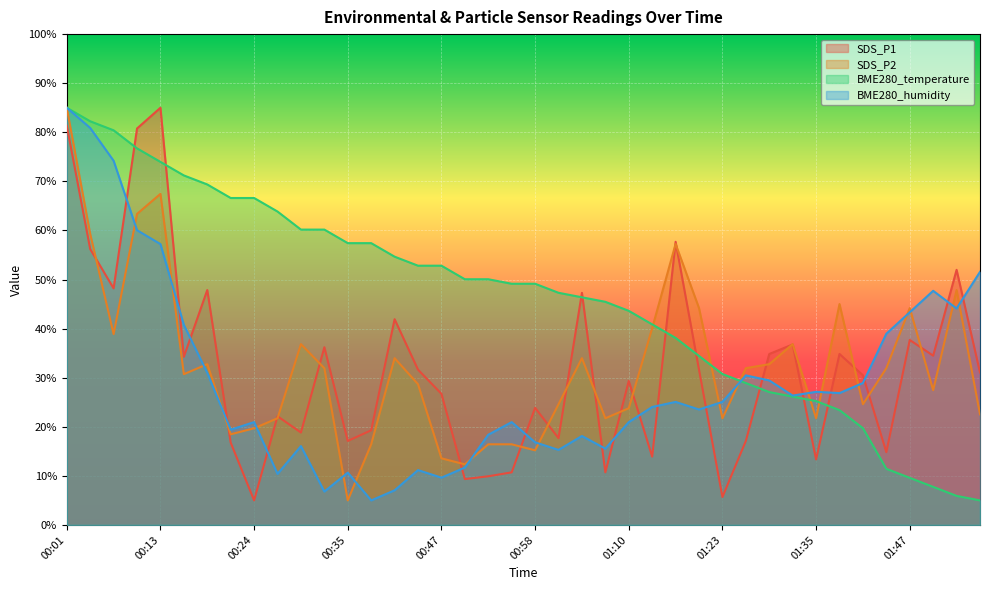

Between which two adjacent categories do BME280_temperature and SDS_P1 first intersect?

00:07 and 00:10